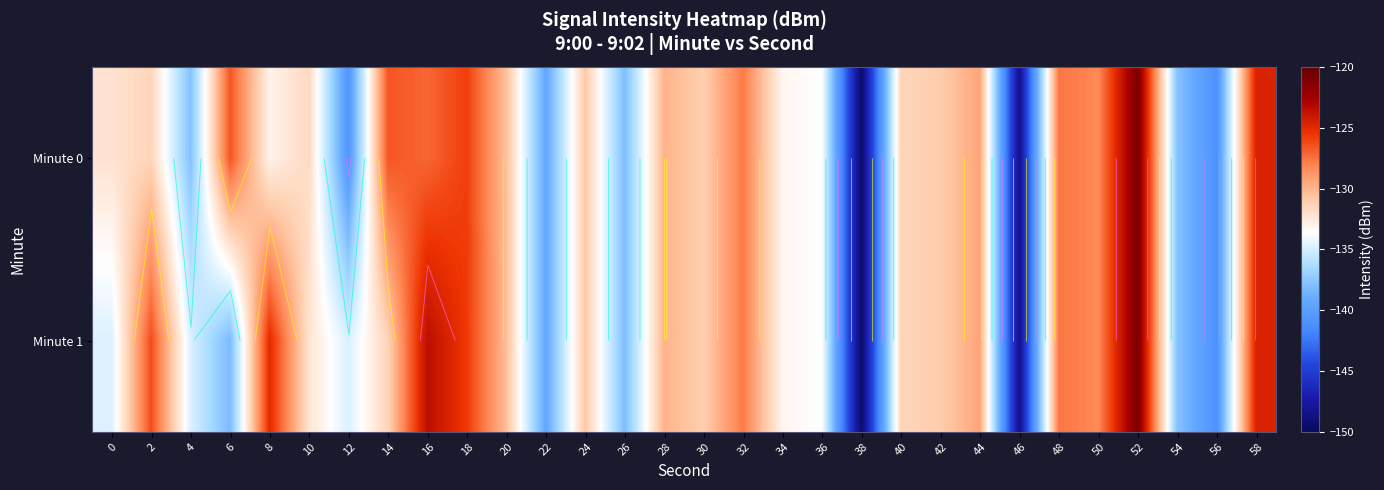

Where does the Minute 0 series first go above -131?

6